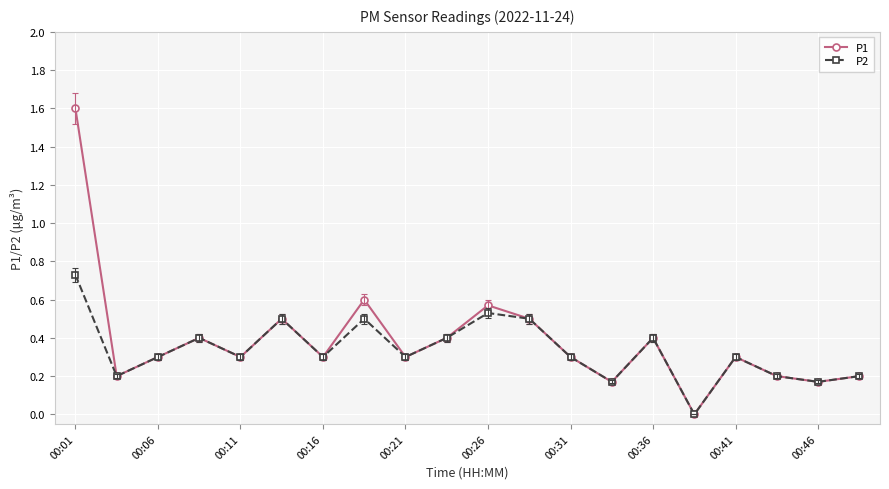

How many interior local valleys does the P2 series have?

7